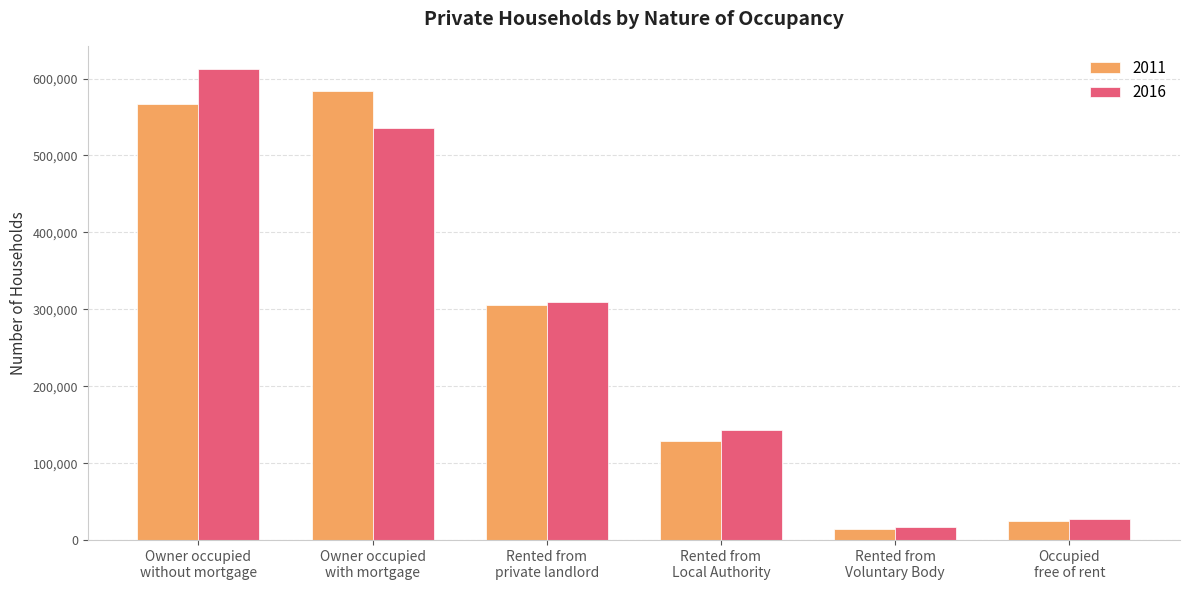

At how many categories does at least one series exceed 99281?

4